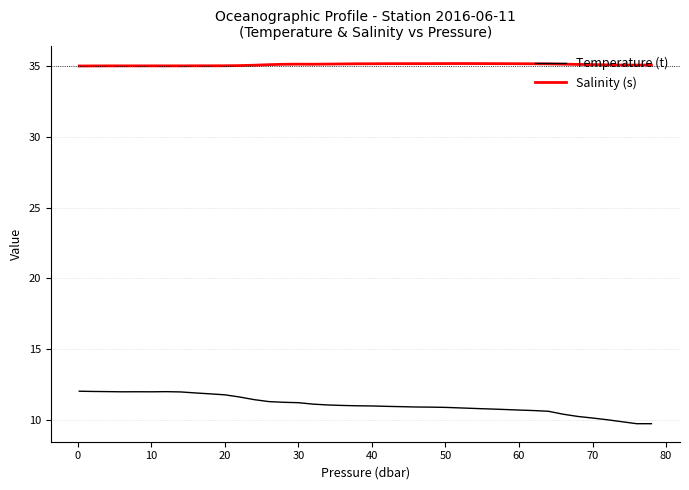

True or false: Salinity (s) and Temperature (t) intersect in this chart.

False